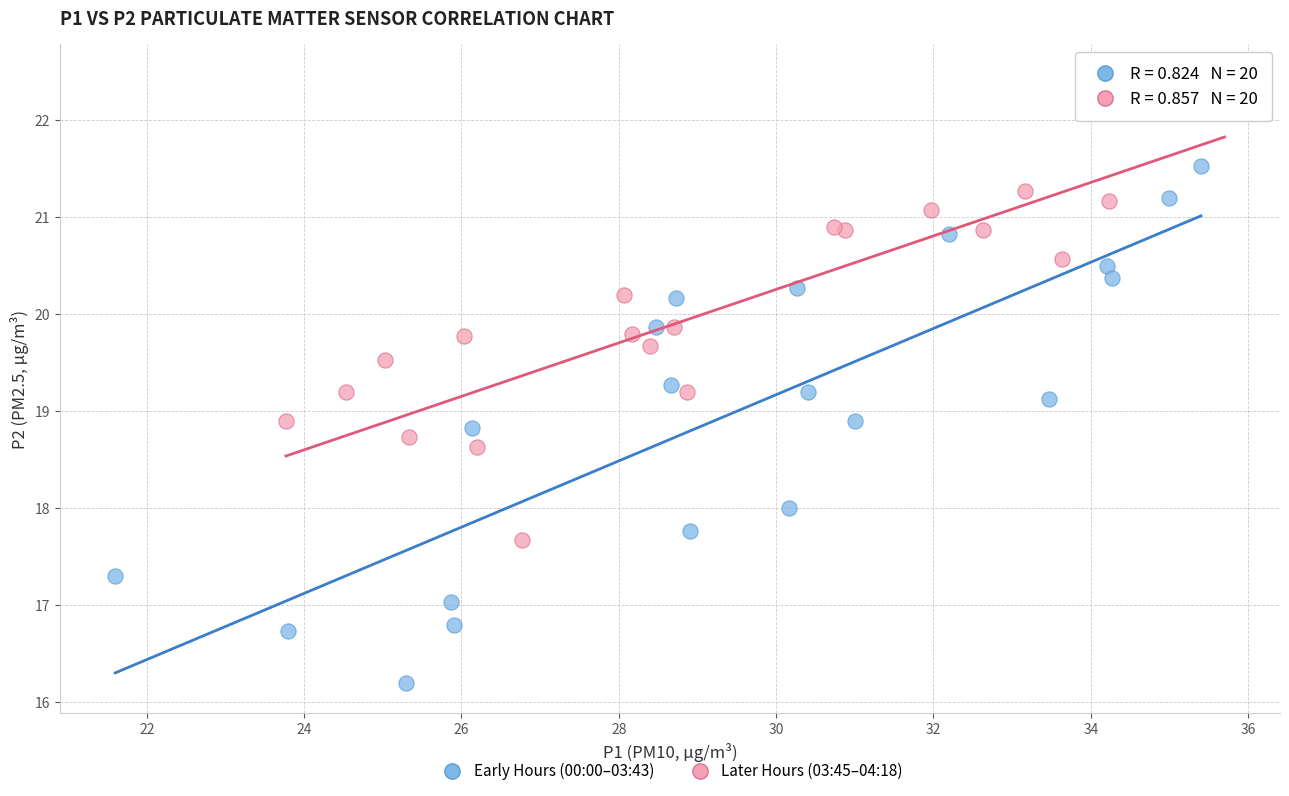

Which series reaches the minimum Y coordinate?

Early Hours (00:00–03:43)